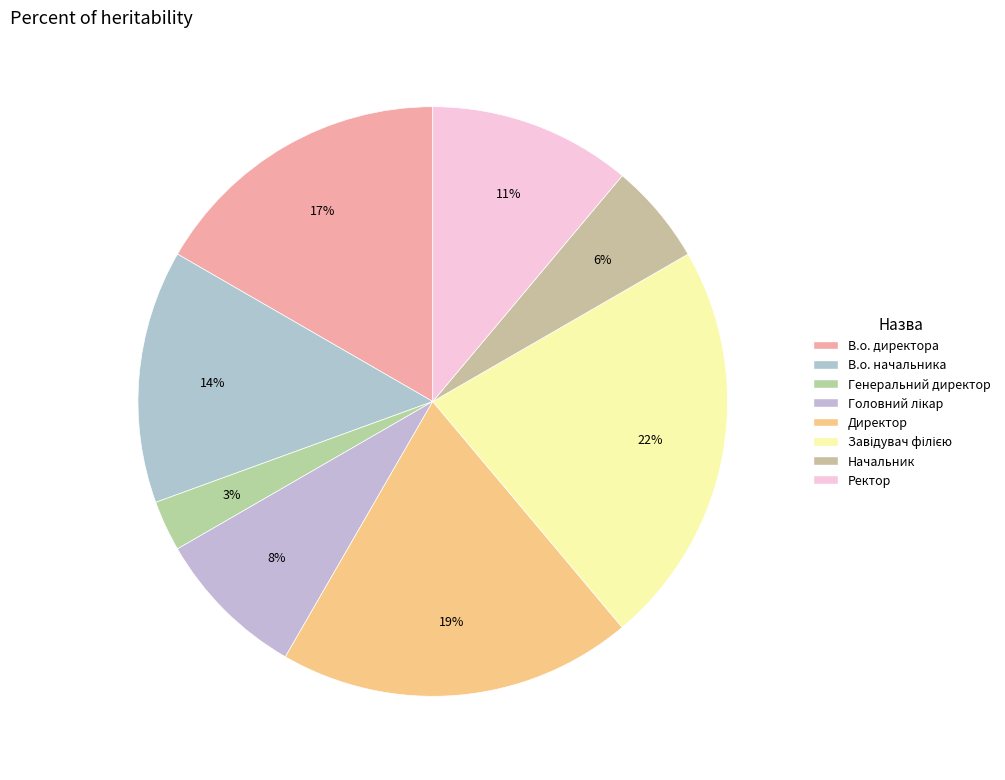

Does any single category account for the majority?

No